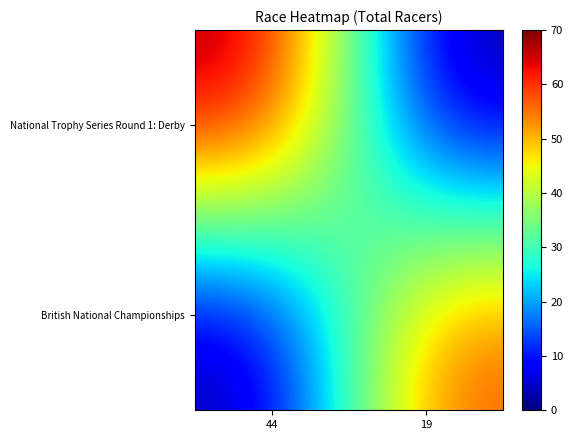

Reading left to right, transcribe all the data shown in this chart.

National Trophy Series Round 1: Derby: 44=70	19=0
British National Championships: 44=0	19=59